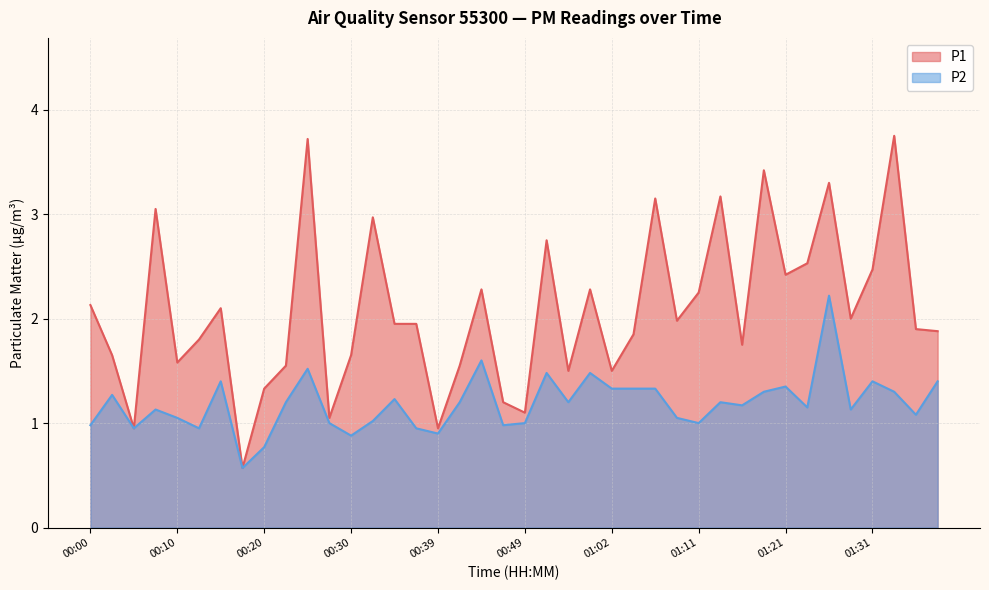

Where is P1 nearest to the value 2?

01:29